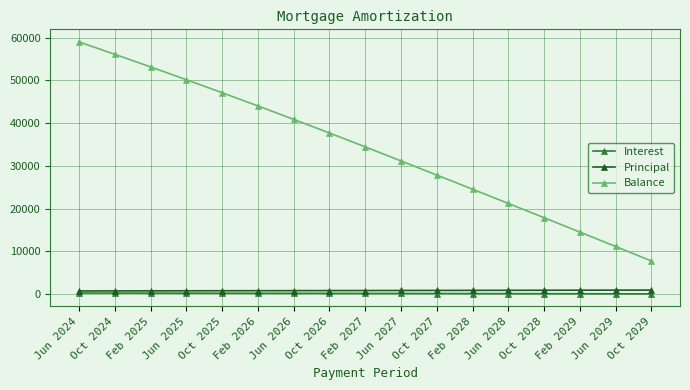

What is the label of the 13th point from the right?

Oct 2025